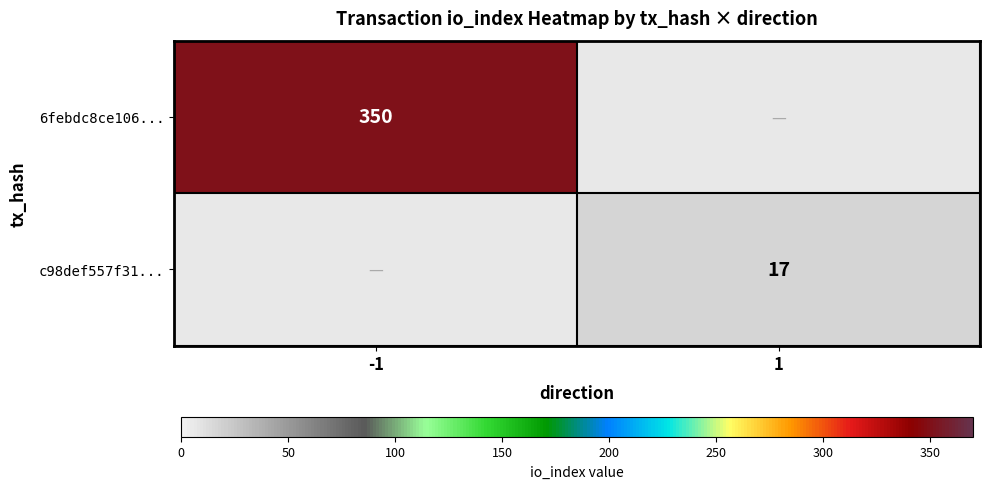

What is the difference between the highest and lowest values at -1?

350